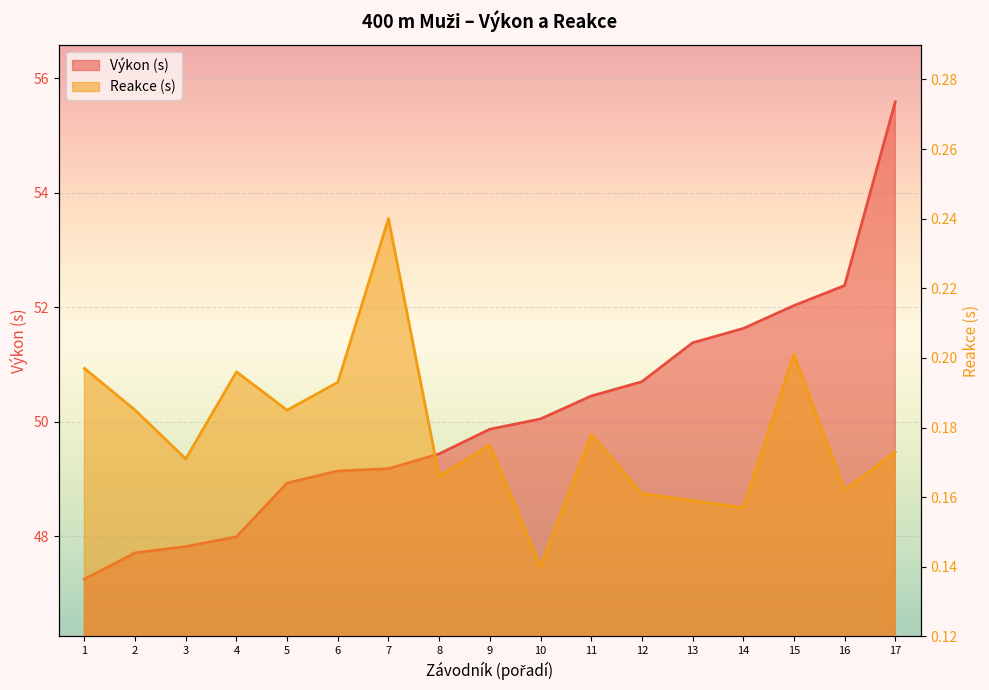

What is the average value of the Reakce series?

0.2